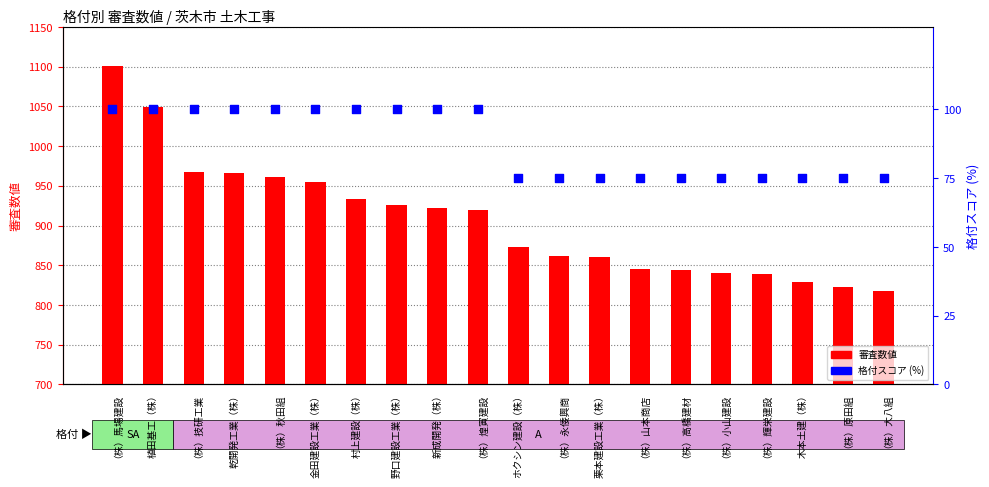

At how many categories does at least one series exceed 1038?

2